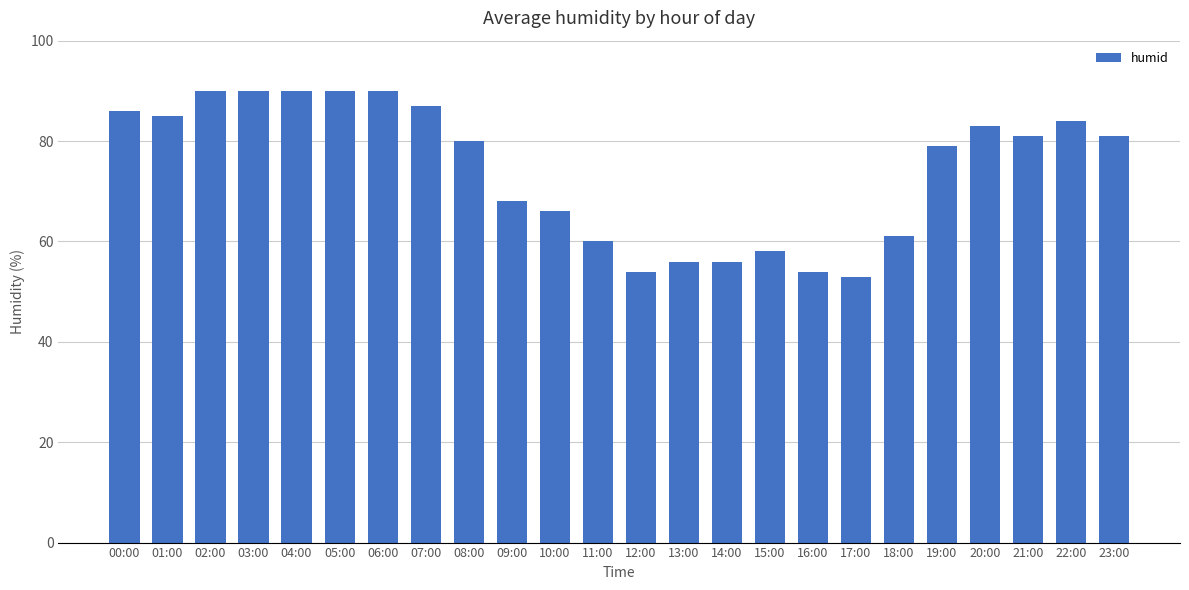

What is the difference between the maximum and minimum values?

37